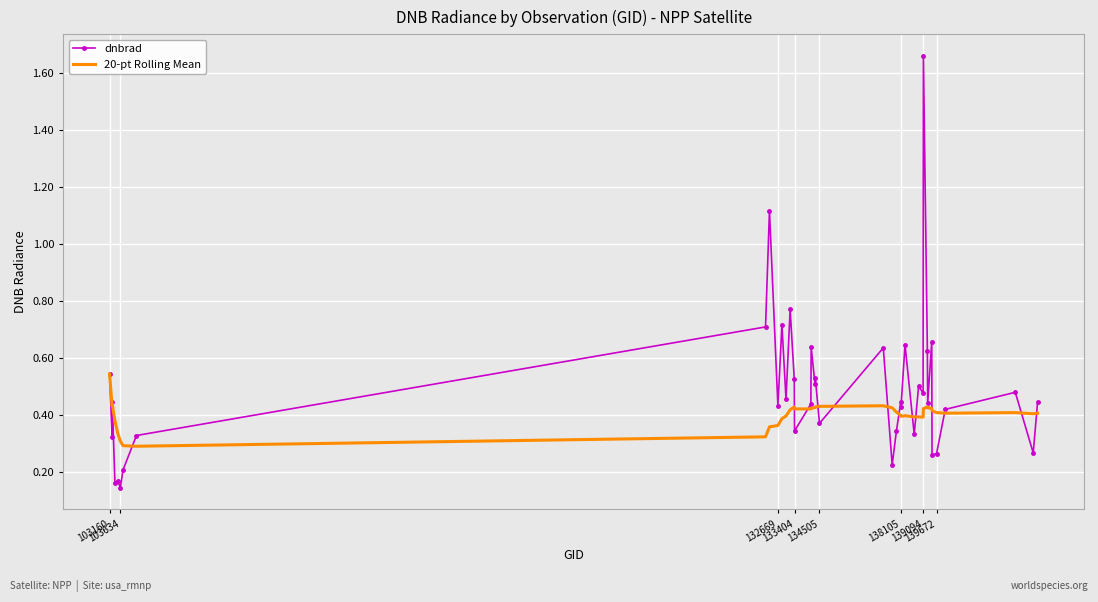

List the series in order of their overall mean, highest first.

dnbrad, 20-pt Rolling Mean